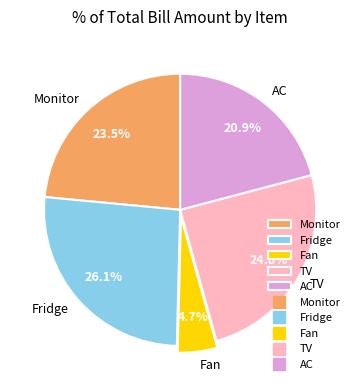

Between AC and Monitor, which is larger?

Monitor